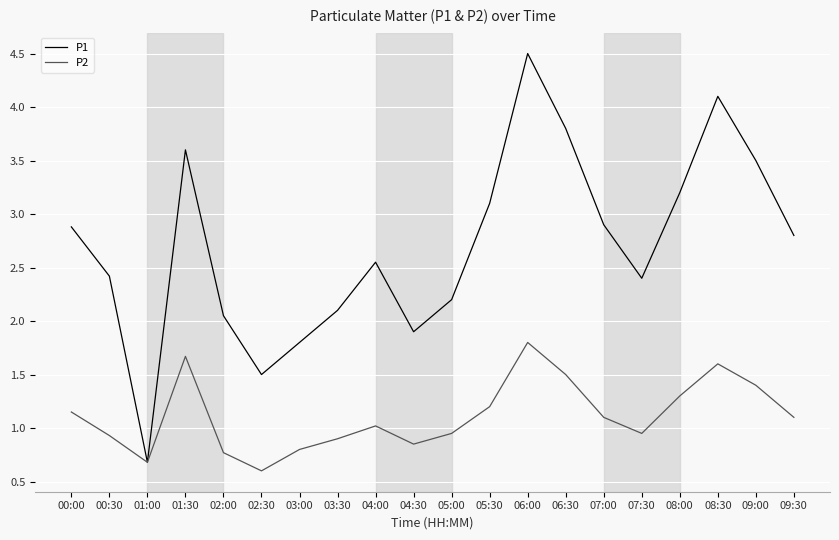

What value does the P2 series have at 08:00?

1.3